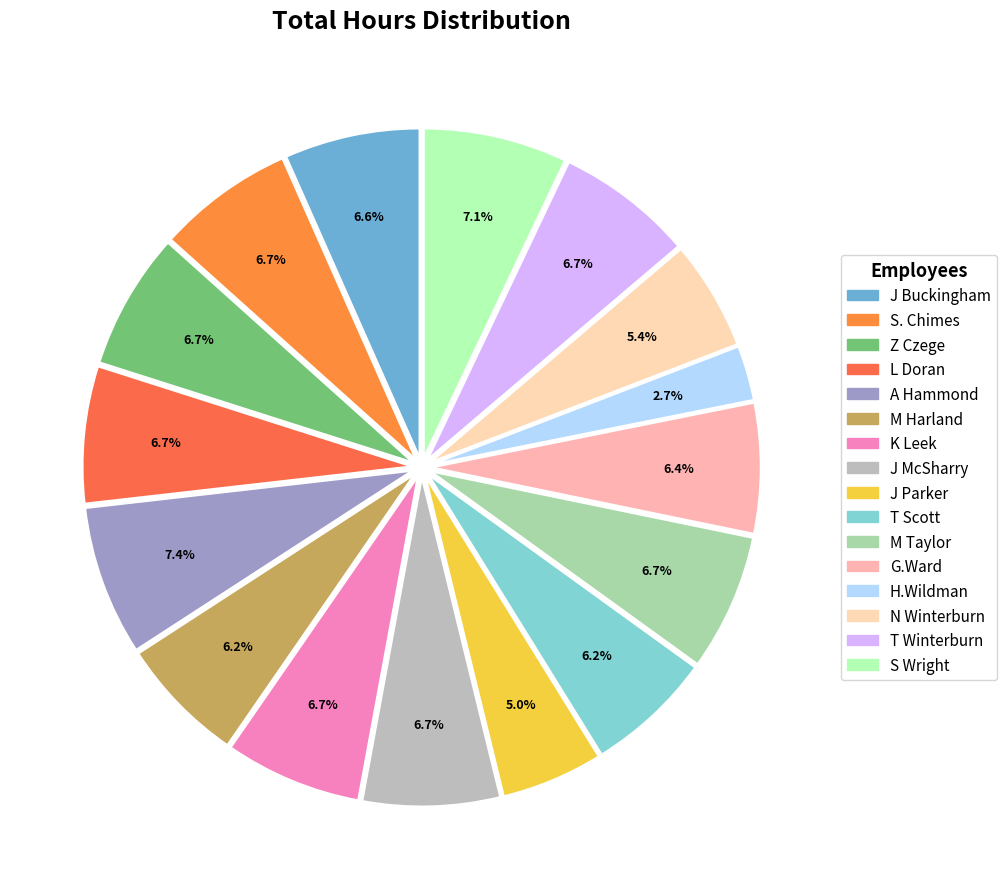

To the nearest percent, what portion does L Doran represent?

7%